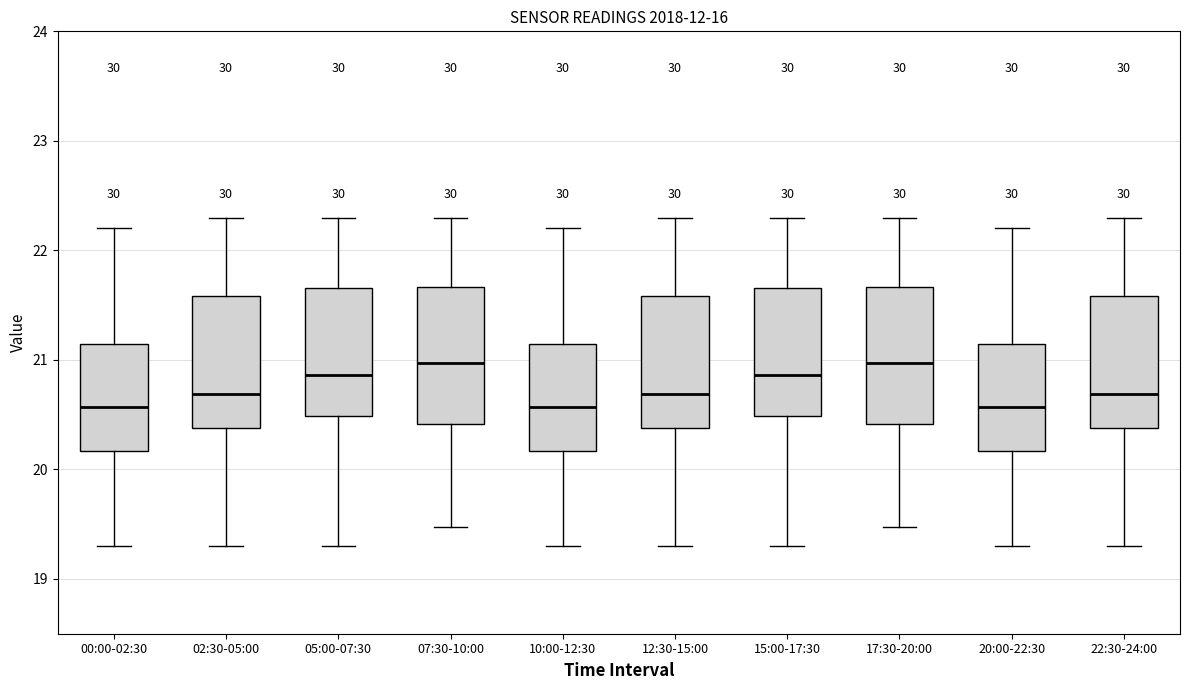

Reading left to right, read every box against the y-axis: the position of its median line, the range the box covers, and the ends of its whiskers. The values are not printed on the chart, so give them approximately, as read against the axis.

00:00-02:30: median 20.6, box 20.2 to 21.1, whiskers 19.3 to 22.2
02:30-05:00: median 20.7, box 20.4 to 21.6, whiskers 19.3 to 22.3
05:00-07:30: median 20.9, box 20.5 to 21.7, whiskers 19.3 to 22.3
07:30-10:00: median 21.0, box 20.4 to 21.7, whiskers 19.5 to 22.3
10:00-12:30: median 20.6, box 20.2 to 21.1, whiskers 19.3 to 22.2
12:30-15:00: median 20.7, box 20.4 to 21.6, whiskers 19.3 to 22.3
15:00-17:30: median 20.9, box 20.5 to 21.7, whiskers 19.3 to 22.3
17:30-20:00: median 21.0, box 20.4 to 21.7, whiskers 19.5 to 22.3
20:00-22:30: median 20.6, box 20.2 to 21.1, whiskers 19.3 to 22.2
22:30-24:00: median 20.7, box 20.4 to 21.6, whiskers 19.3 to 22.3